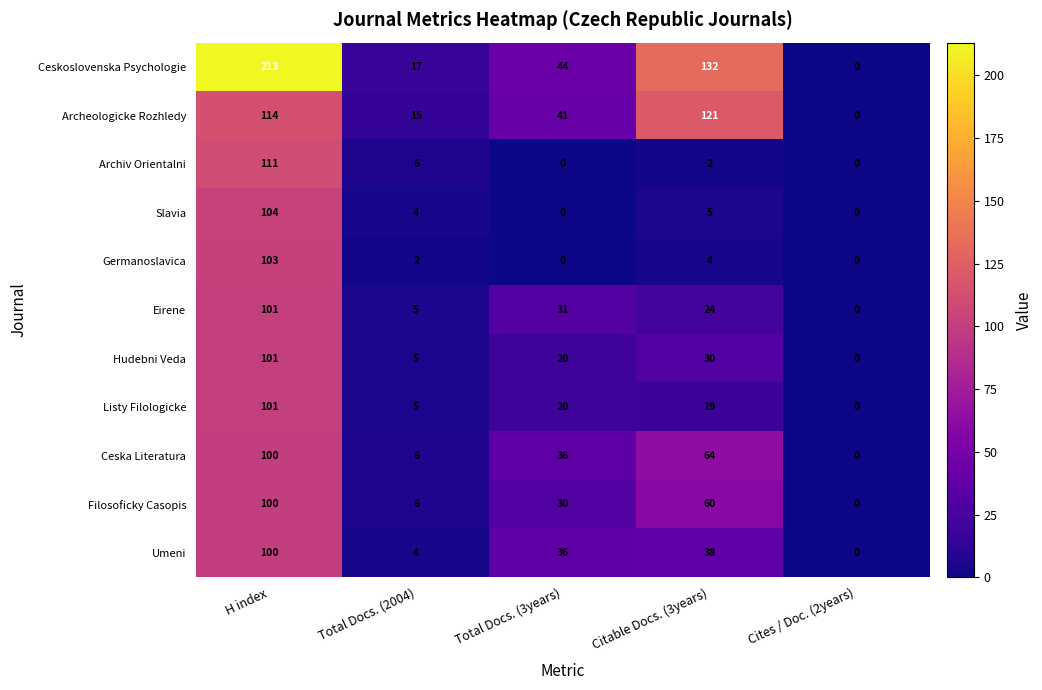

How many positive values does the Ceskoslovenska Psychologie series have?

4